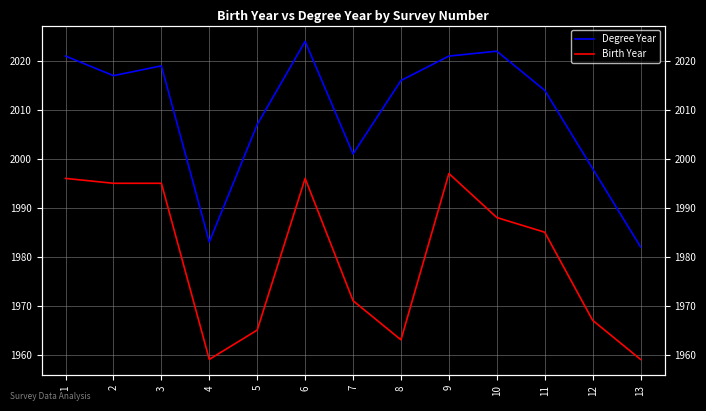

What is the maximum value for Degree Year?

2024